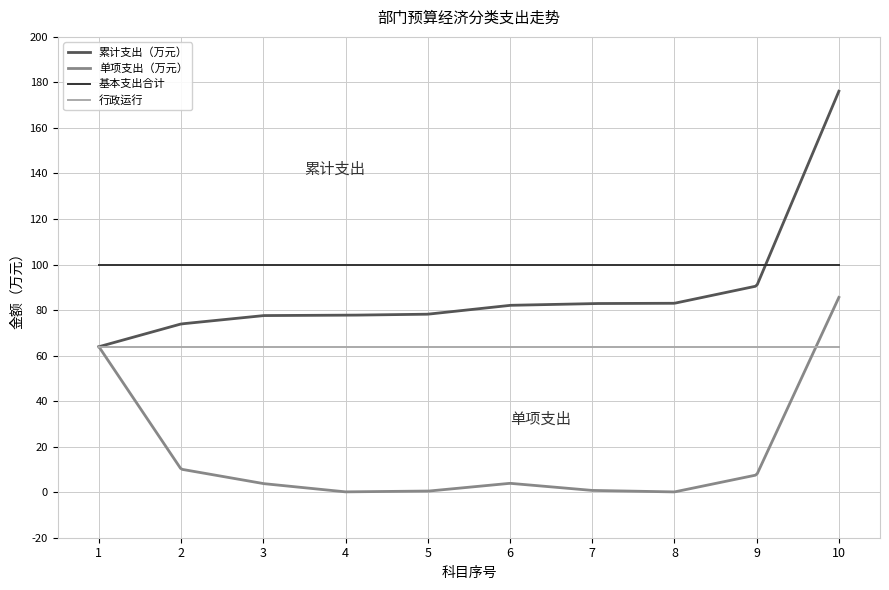

What is the minimum value for 行政运行?

63.9